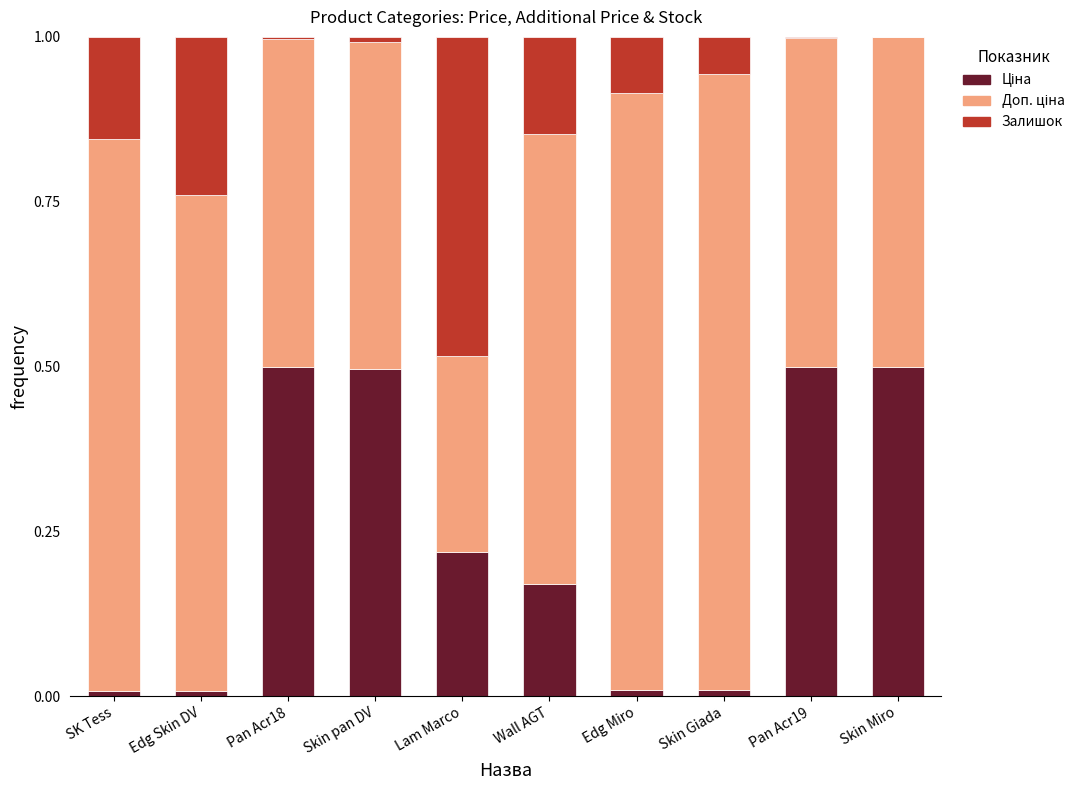

Are the bars horizontal?

No